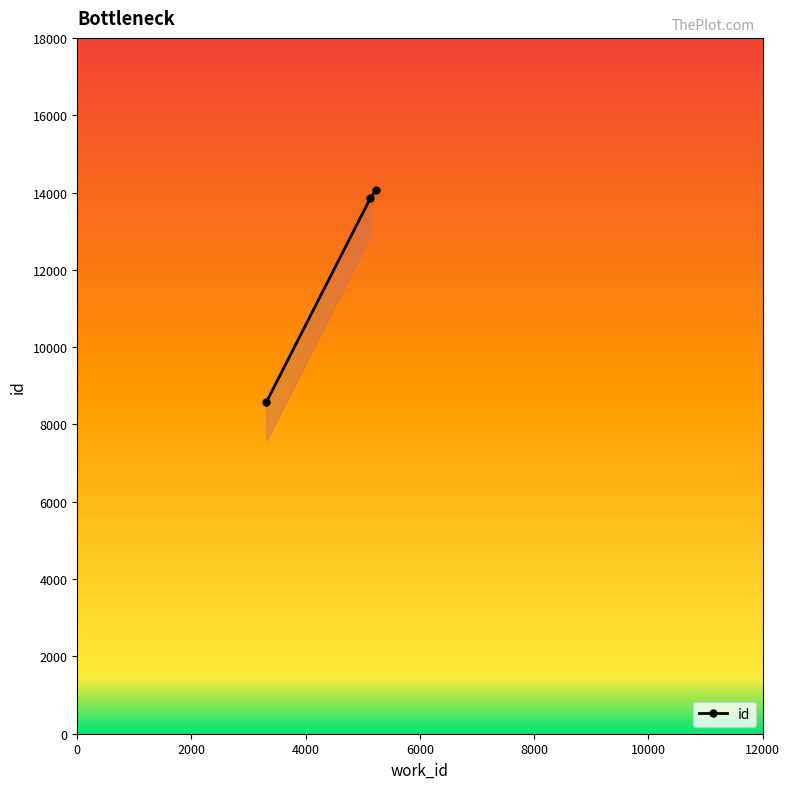

What is the sum of all values?

36479